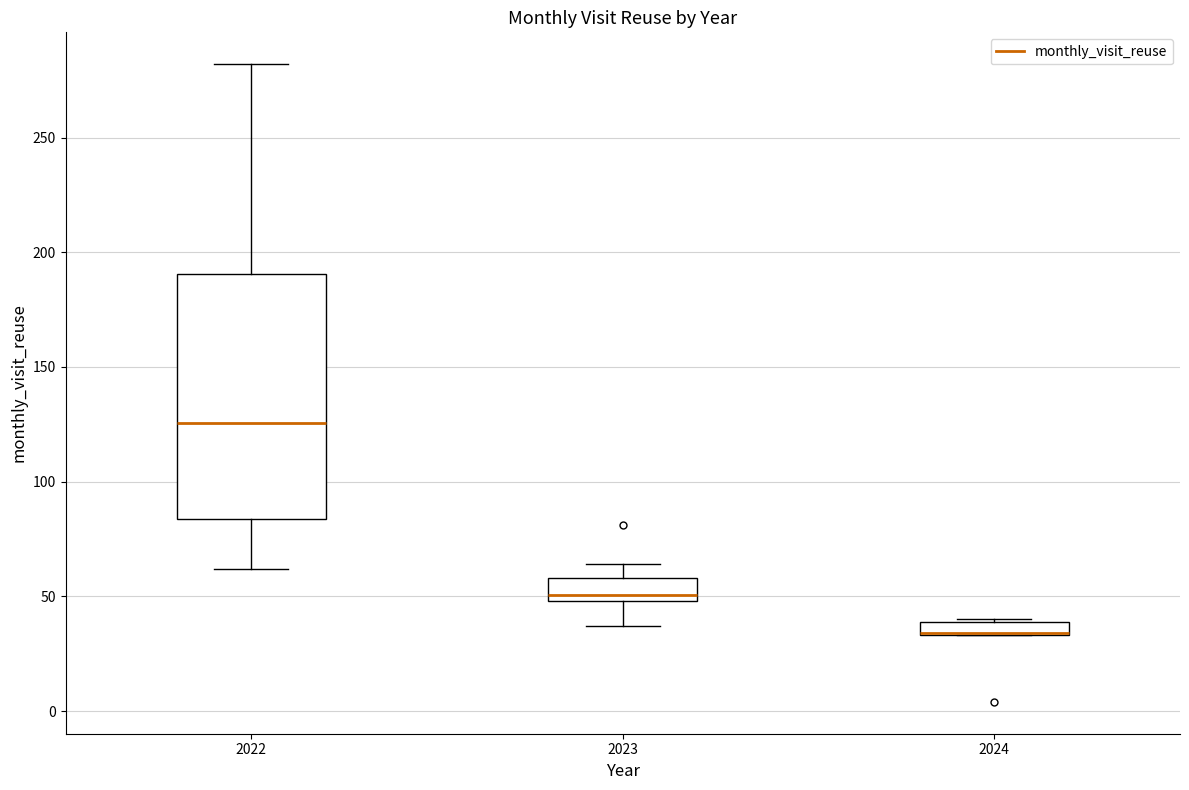

Comparing the boxes themselves (not the whiskers), which one is the tallest?

2022